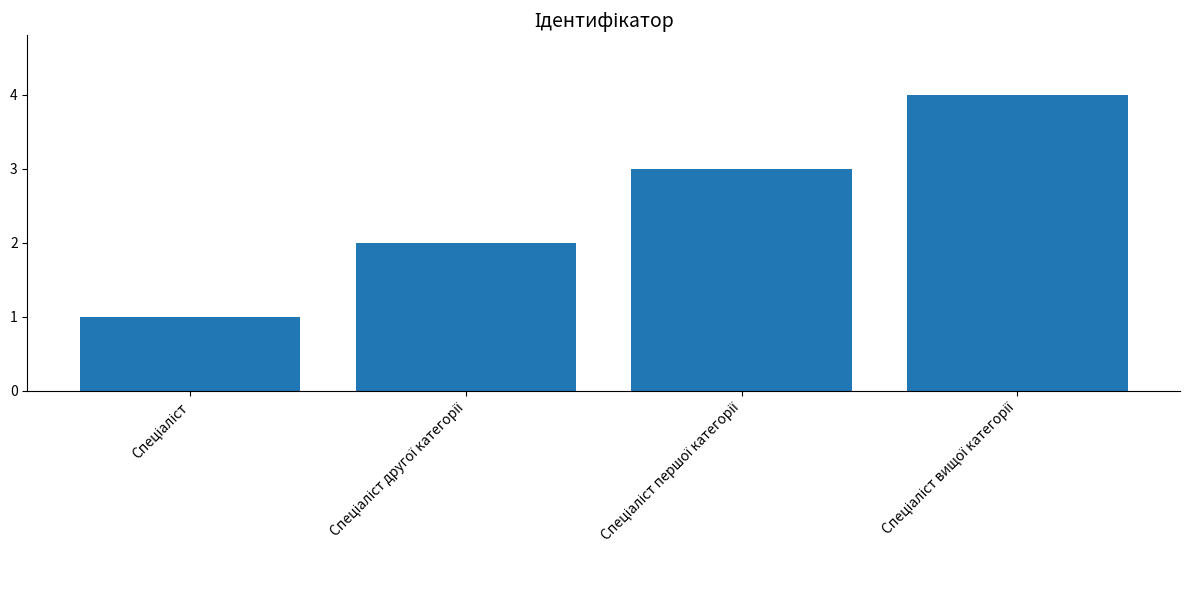

What is the sum of all values?

10